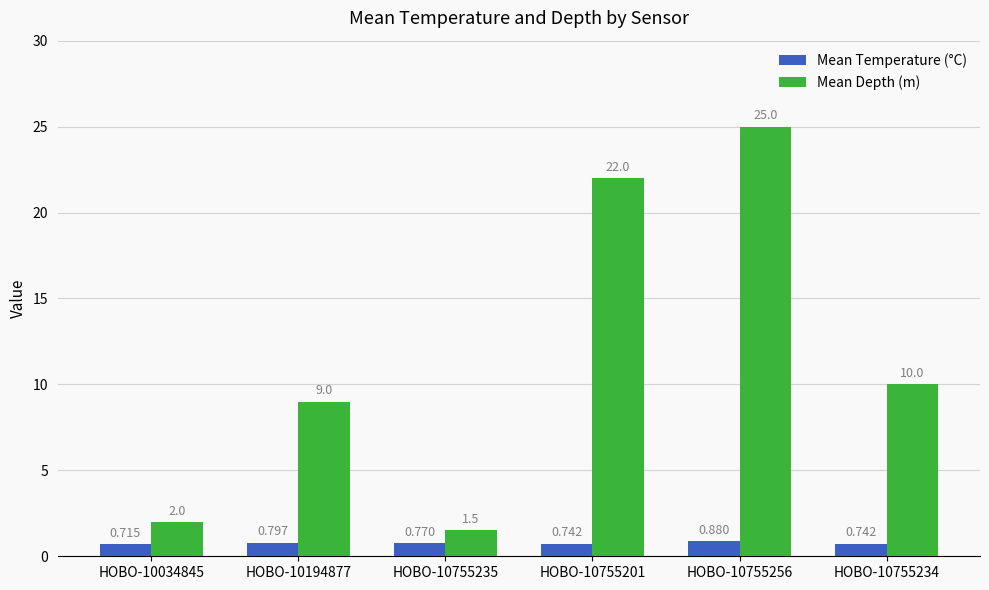

What is the sum of the Mean Temperature (°C) values at HOBO-10755235 and HOBO-10034845?

1.5